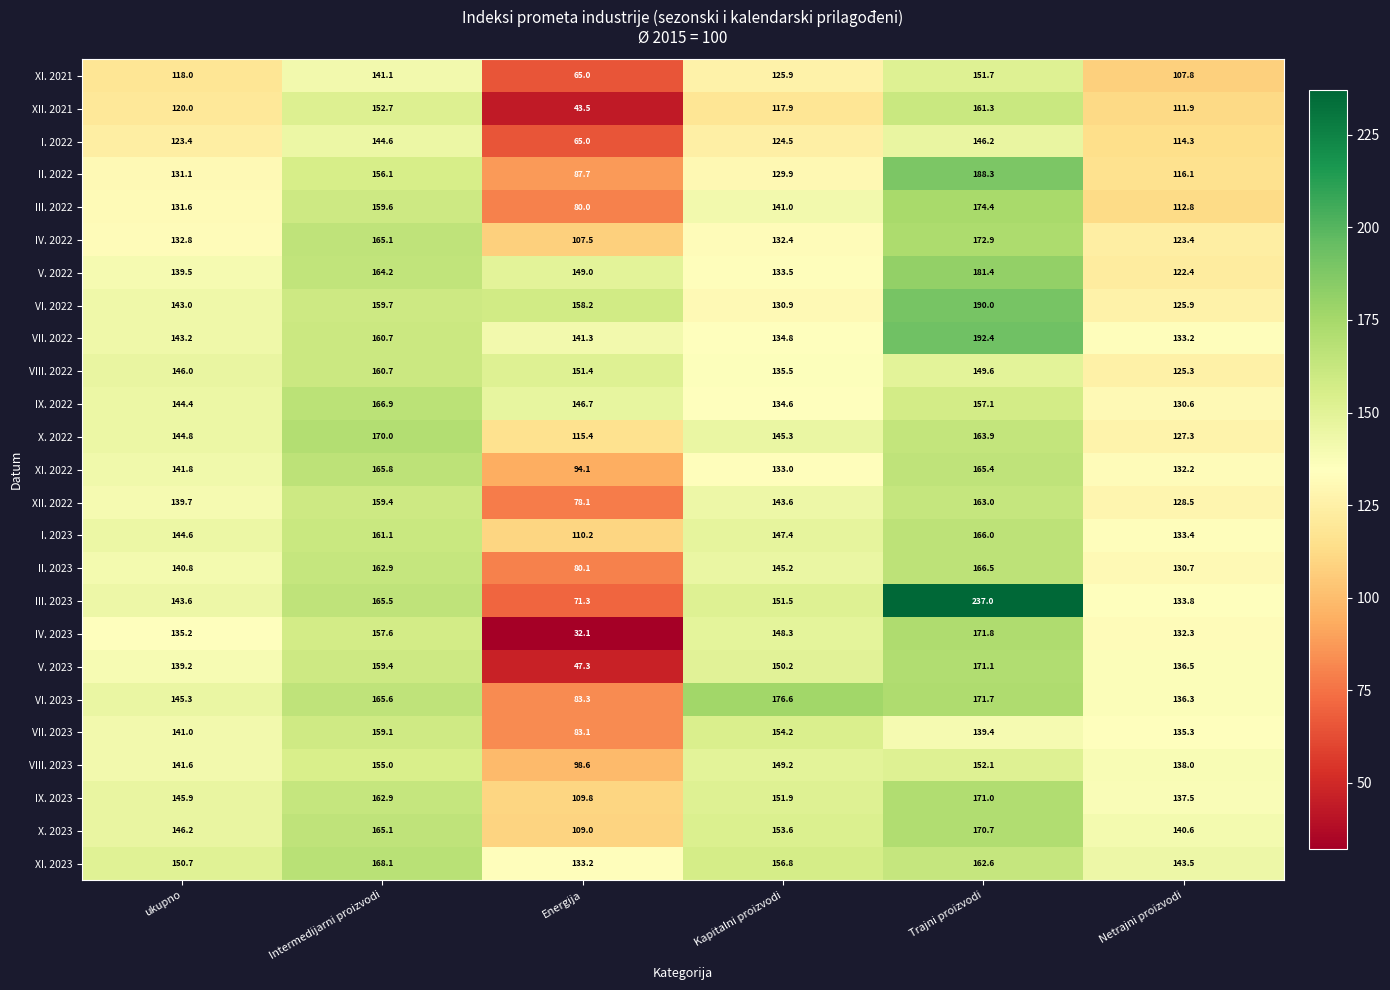

True or false: VII. 2023 has a value of 210.2 at Netrajni proizvodi.

False